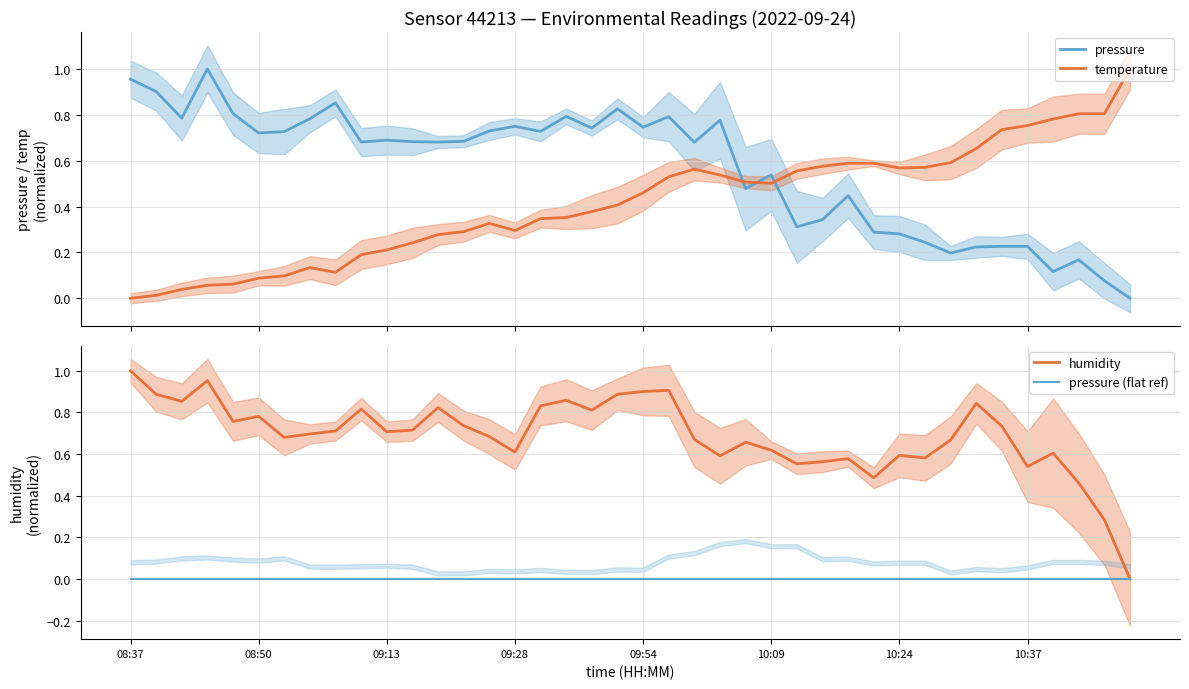

True or false: pressure and temperature cross at least once.

True